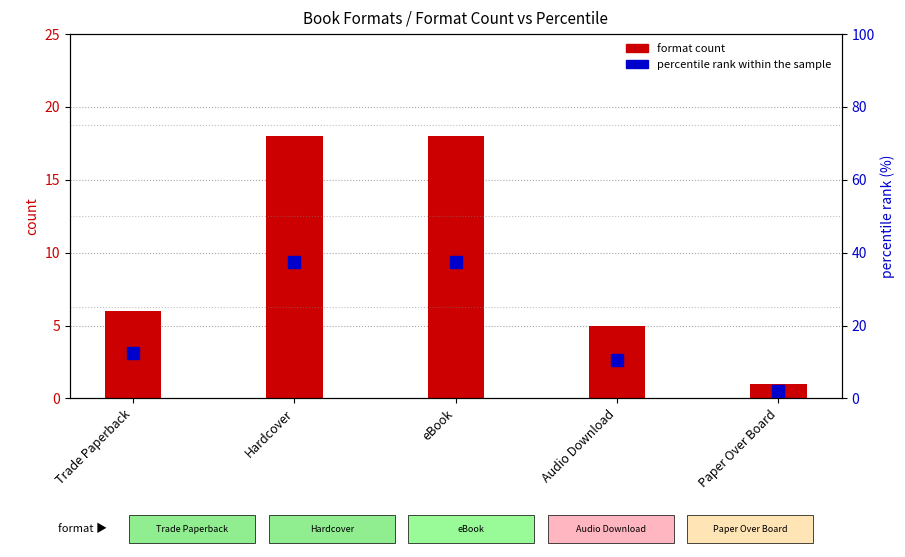

What is the value of the percentile rank within the sample bar at the 1st from the left?

12.5